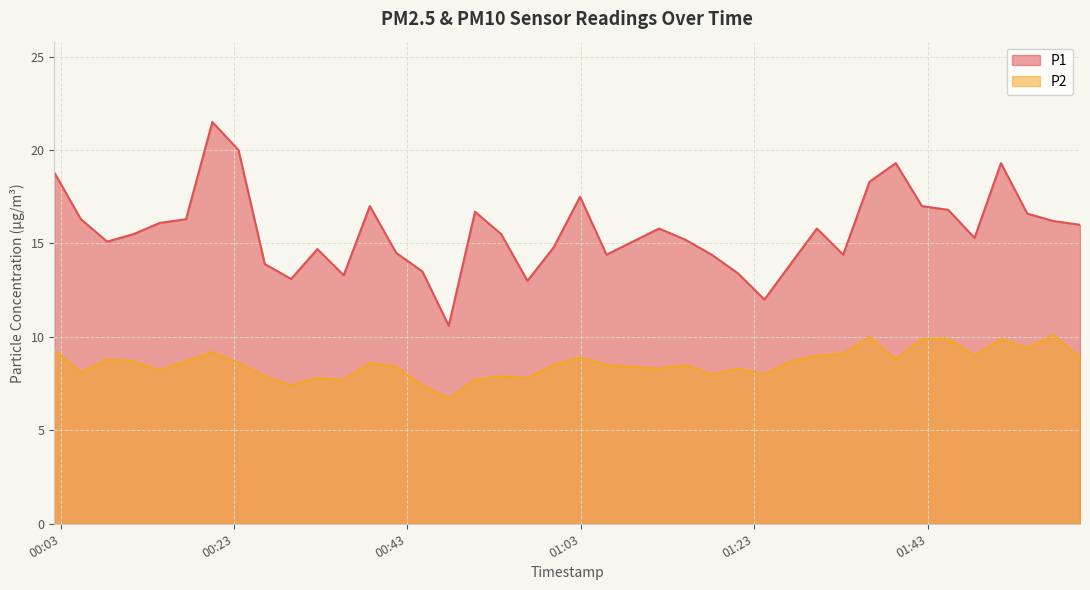

How many values in the P1 series are below 15?

15